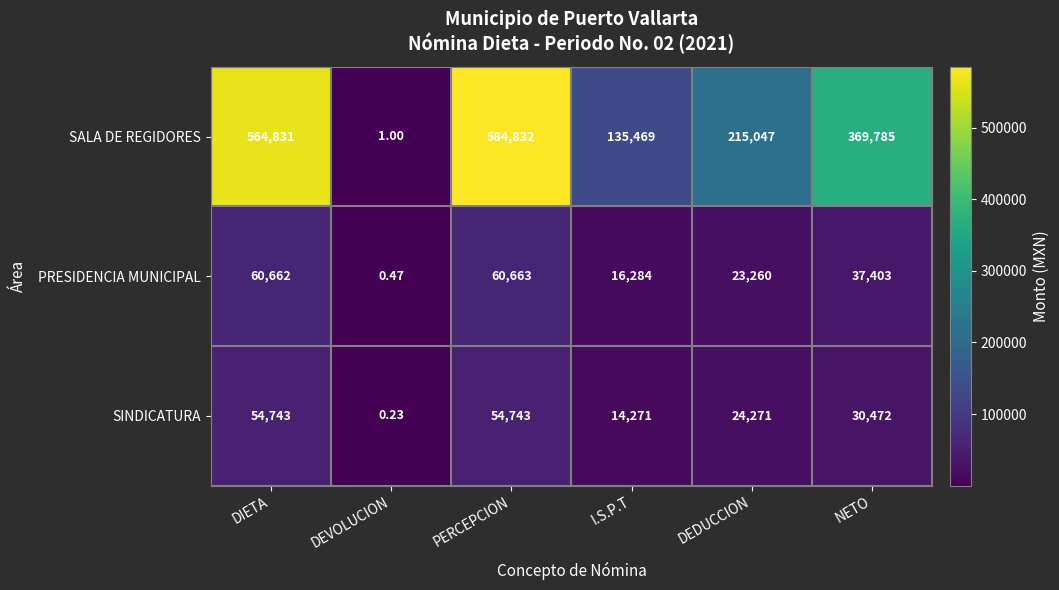

List the series in order of their peak value, highest first.

SALA DE REGIDORES, PRESIDENCIA MUNICIPAL, SINDICATURA